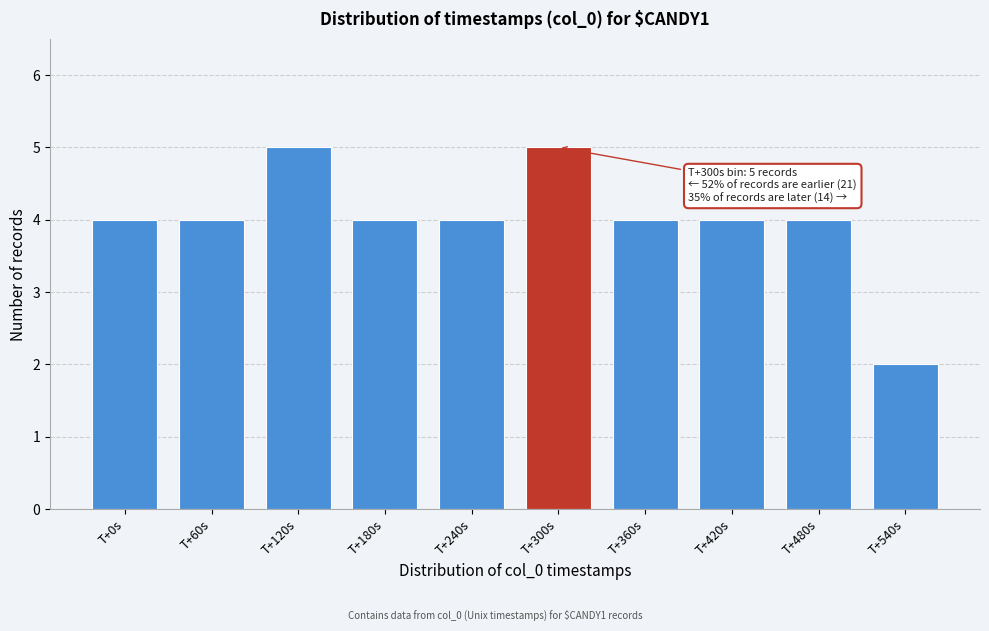

Reading right to left, extract all data points from this chart.

T+540s=2	T+480s=4	T+420s=4	T+360s=4	T+300s=5	T+240s=4	T+180s=4	T+120s=5	T+60s=4	T+0s=4